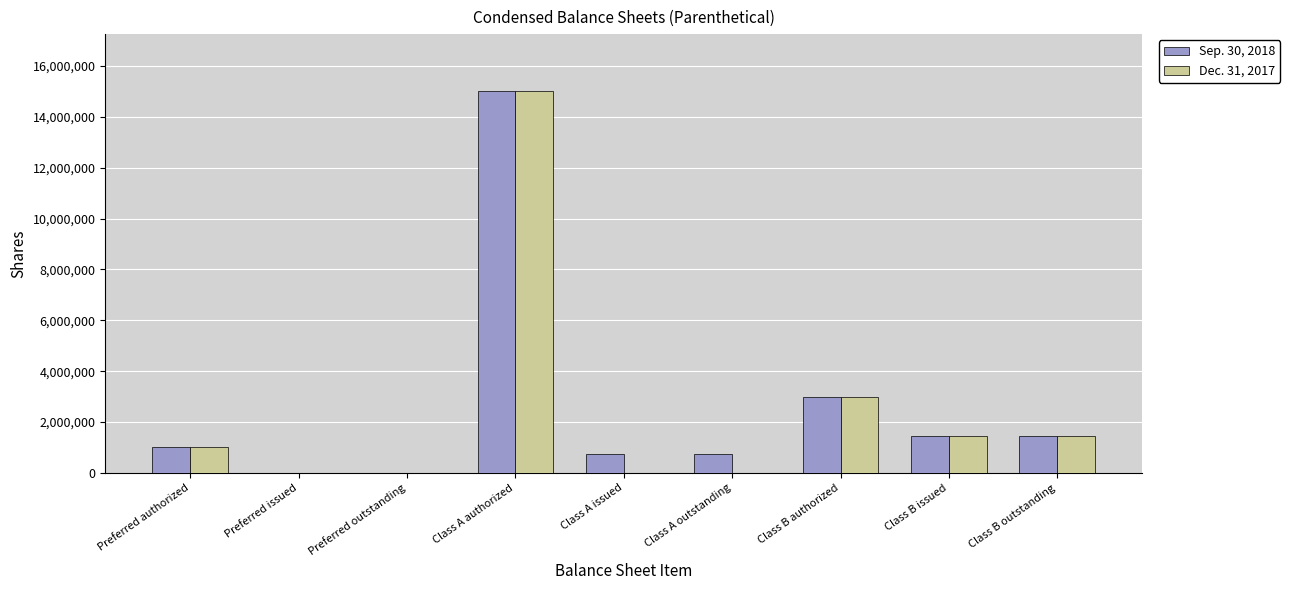

What is the maximum value shown in the chart?

15000000